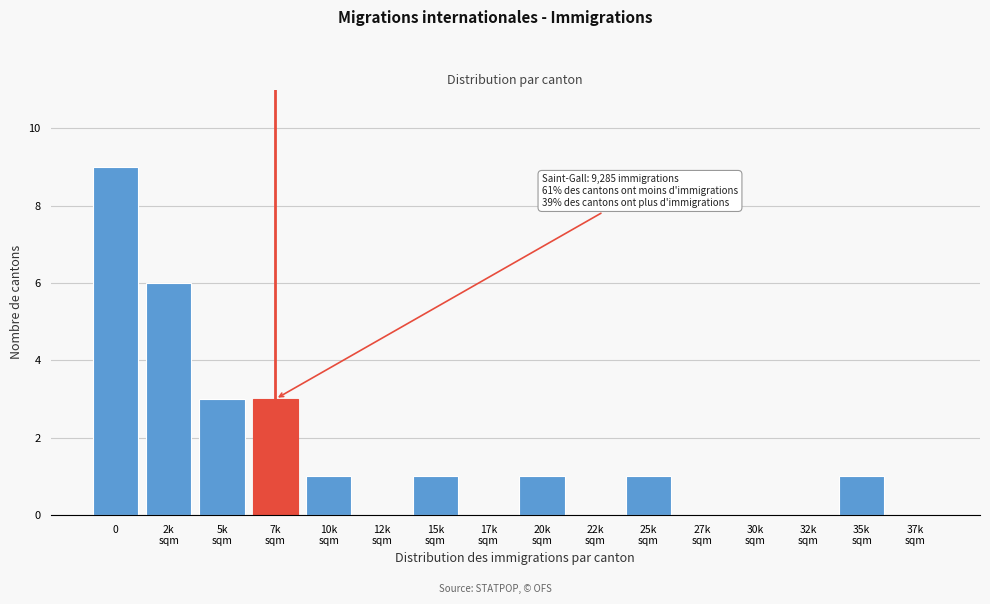

What is the sum of all values?

26